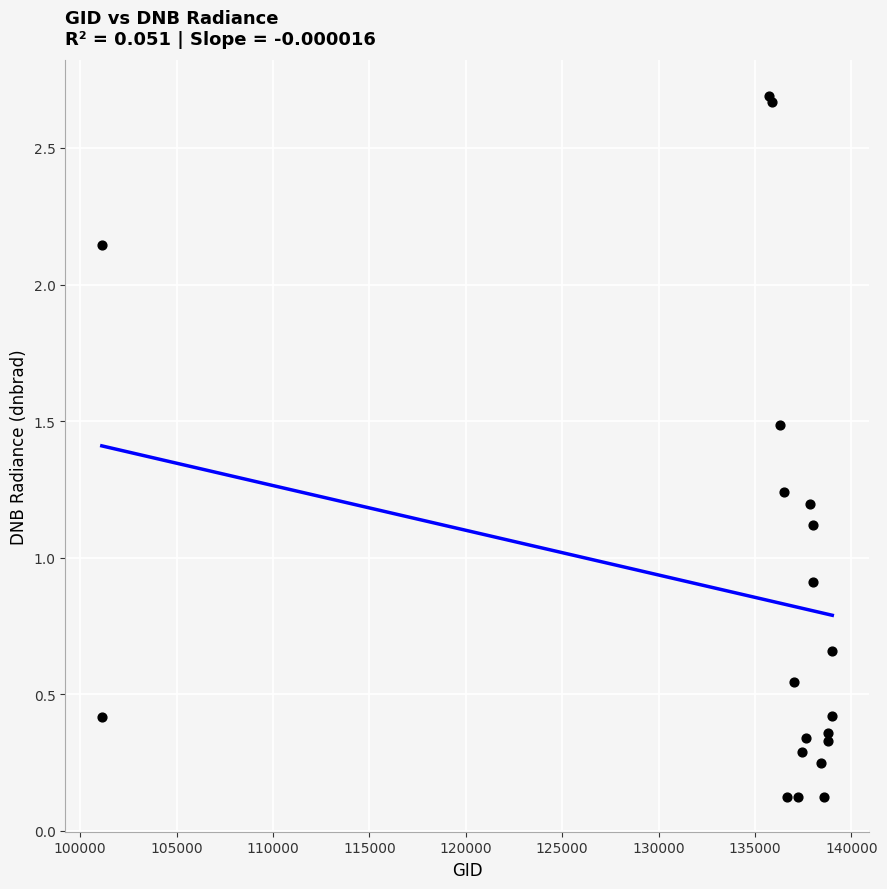

What Y value in the scatter plot is closest to 1?

0.9